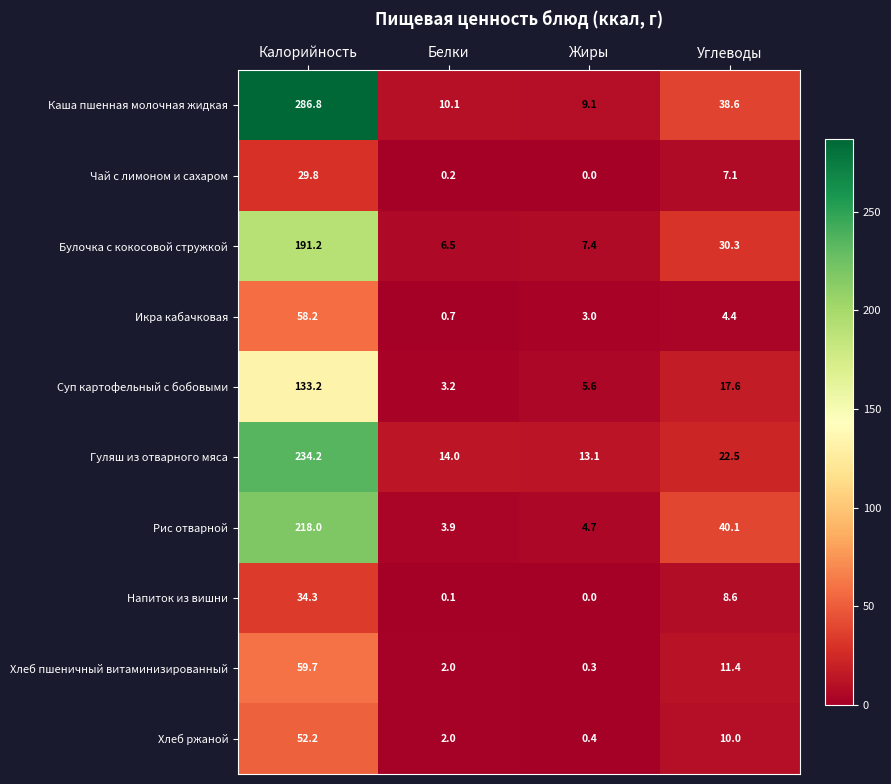

Which series has the largest range (max minus min)?

Каша пшенная молочная жидкая